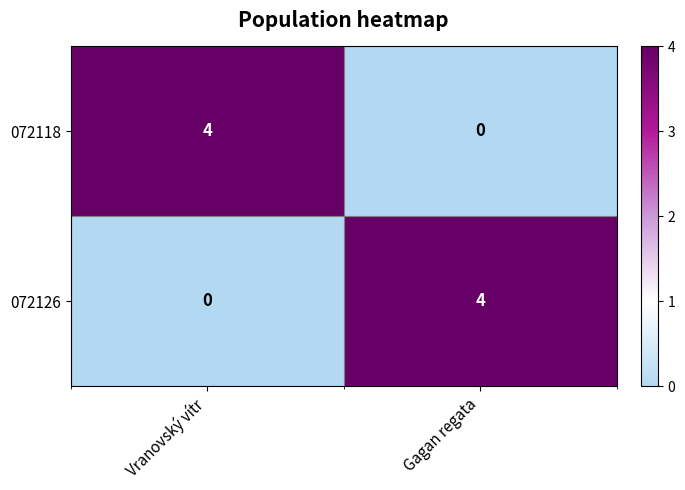

What is the difference between the highest and lowest values at Gagan regata?

4